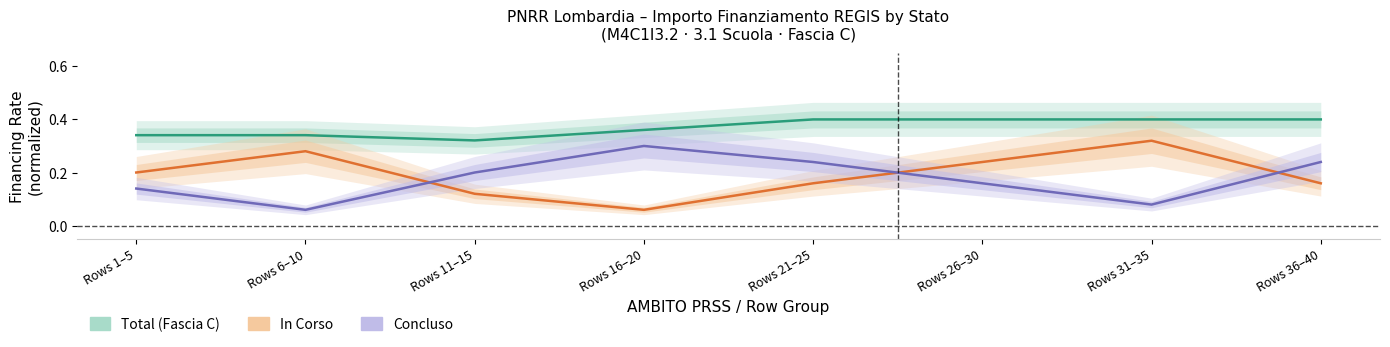

Reading left to right, extract all data points from this chart.

Total (Fascia C): 0.3	0.3	0.3	0.4	0.4	0.4	0.4	0.4
In Corso: 0.2	0.3	0.1	0.1	0.2	0.2	0.3	0.2
Concluso: 0.1	0.1	0.2	0.3	0.2	0.2	0.1	0.2